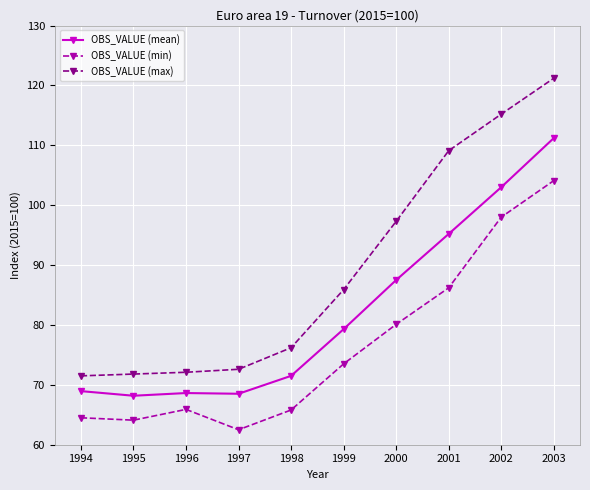

What is the value of the OBS_VALUE (min) point at the 10th from the left?

104.1